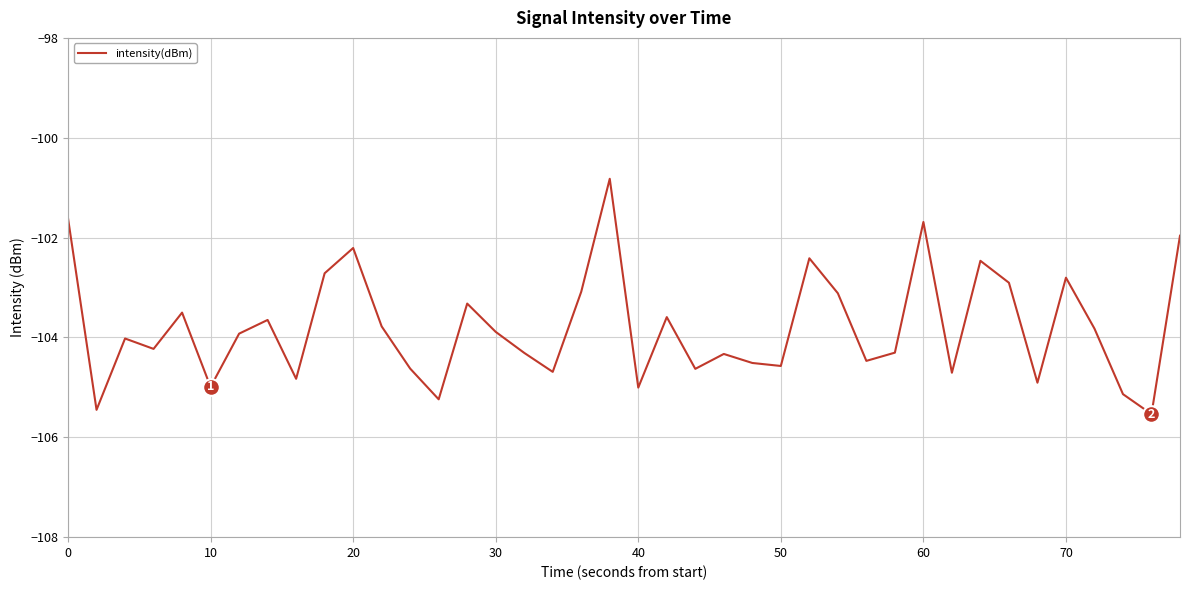

Is this an area chart (filled region under the line)?

No